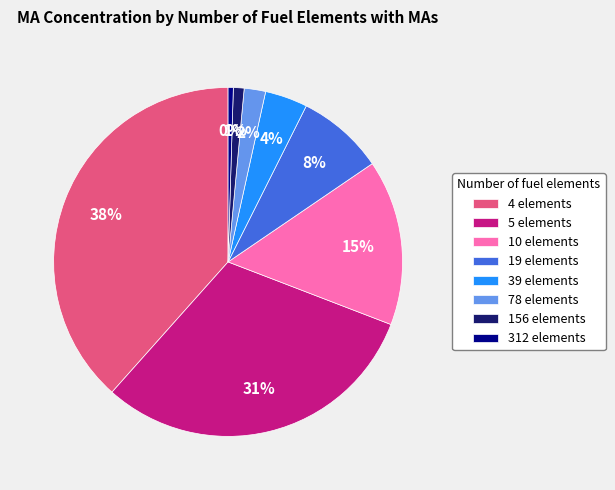

How many slices are in this pie chart?

8